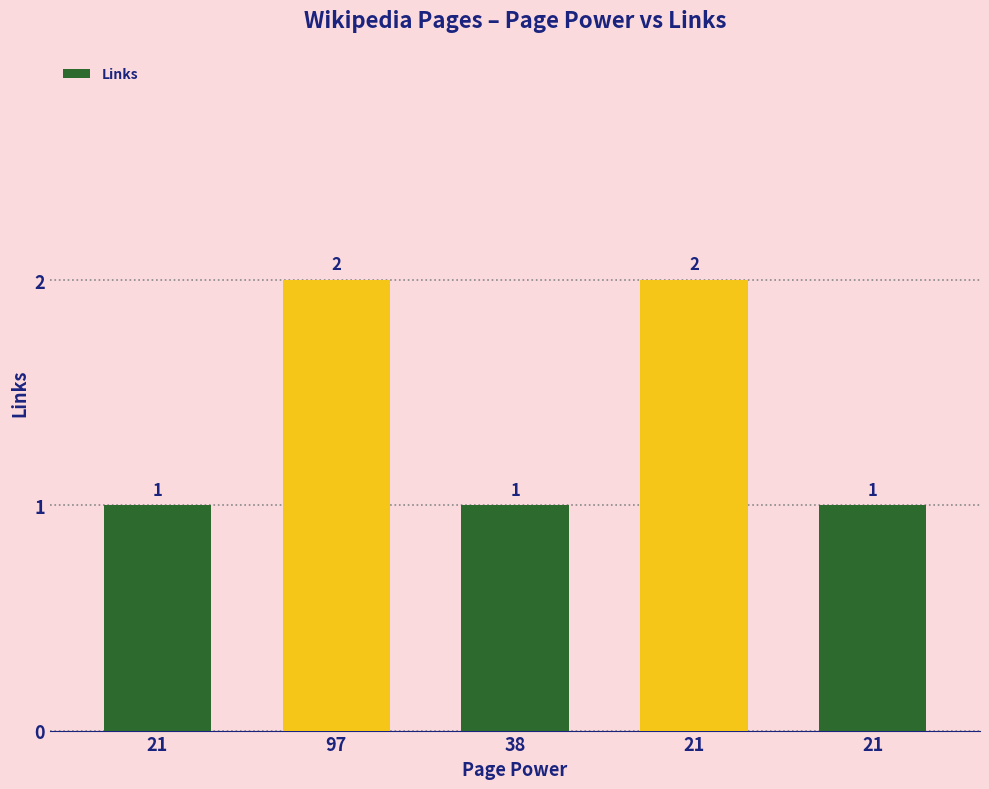

How many categories are shown in the chart?

5